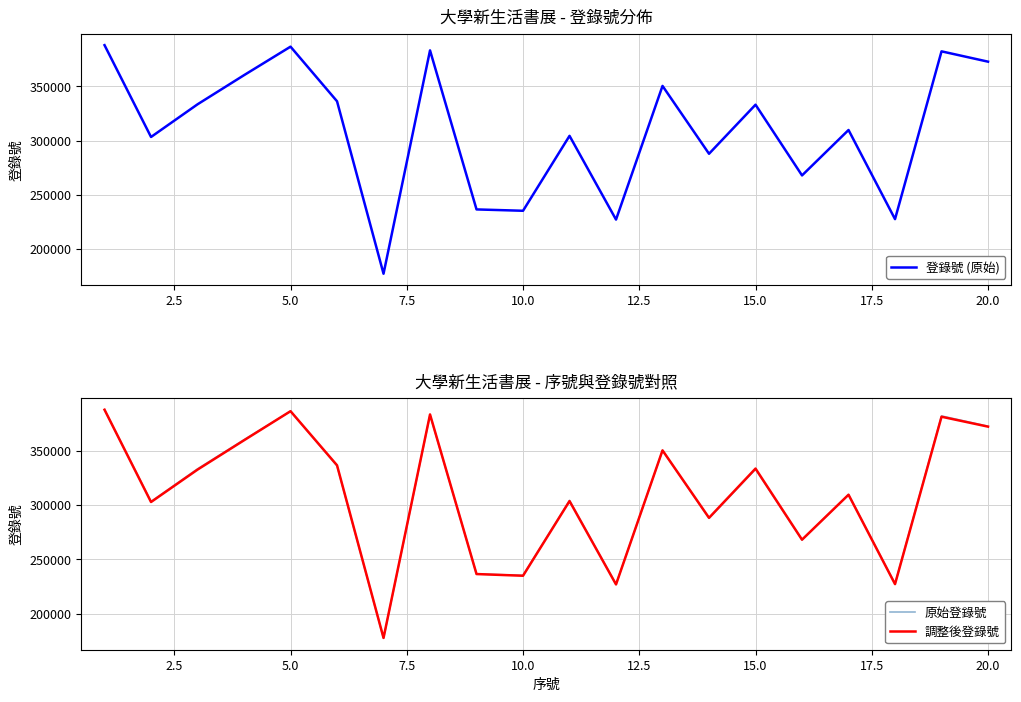

What is the difference between the maximum and minimum values in the 登錄號 (原始) series?

210783